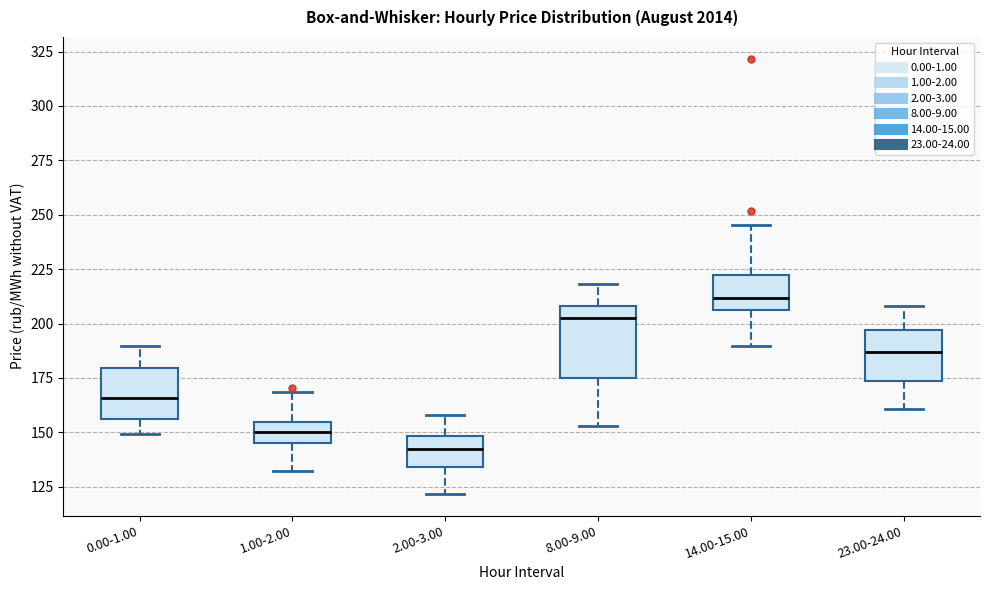

Where is the lower edge of the box for 0.00-1.00 on the y-axis? The values are not printed on the chart, so give them approximately, as read against the axis.

155